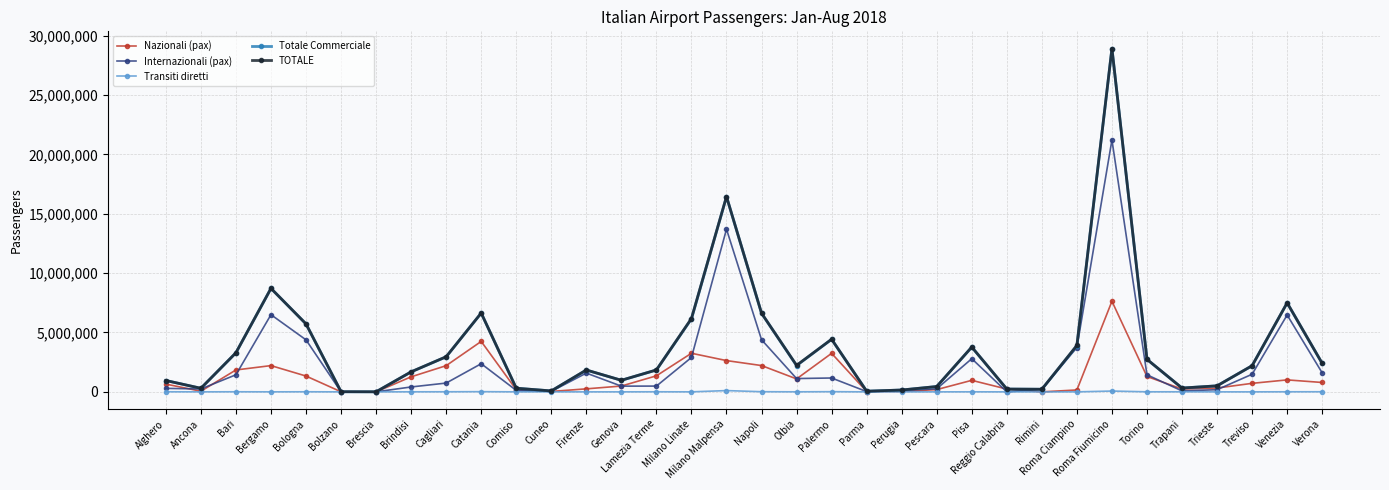

Is it true that Internazionali (pax) equals 3734066 at Roma Ciampino?

True